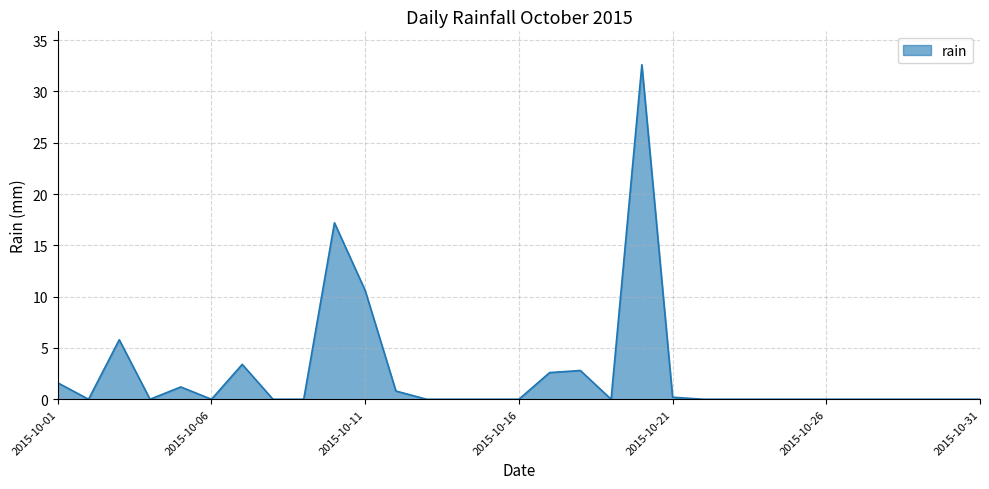

What is the difference between the maximum and minimum values?

32.6